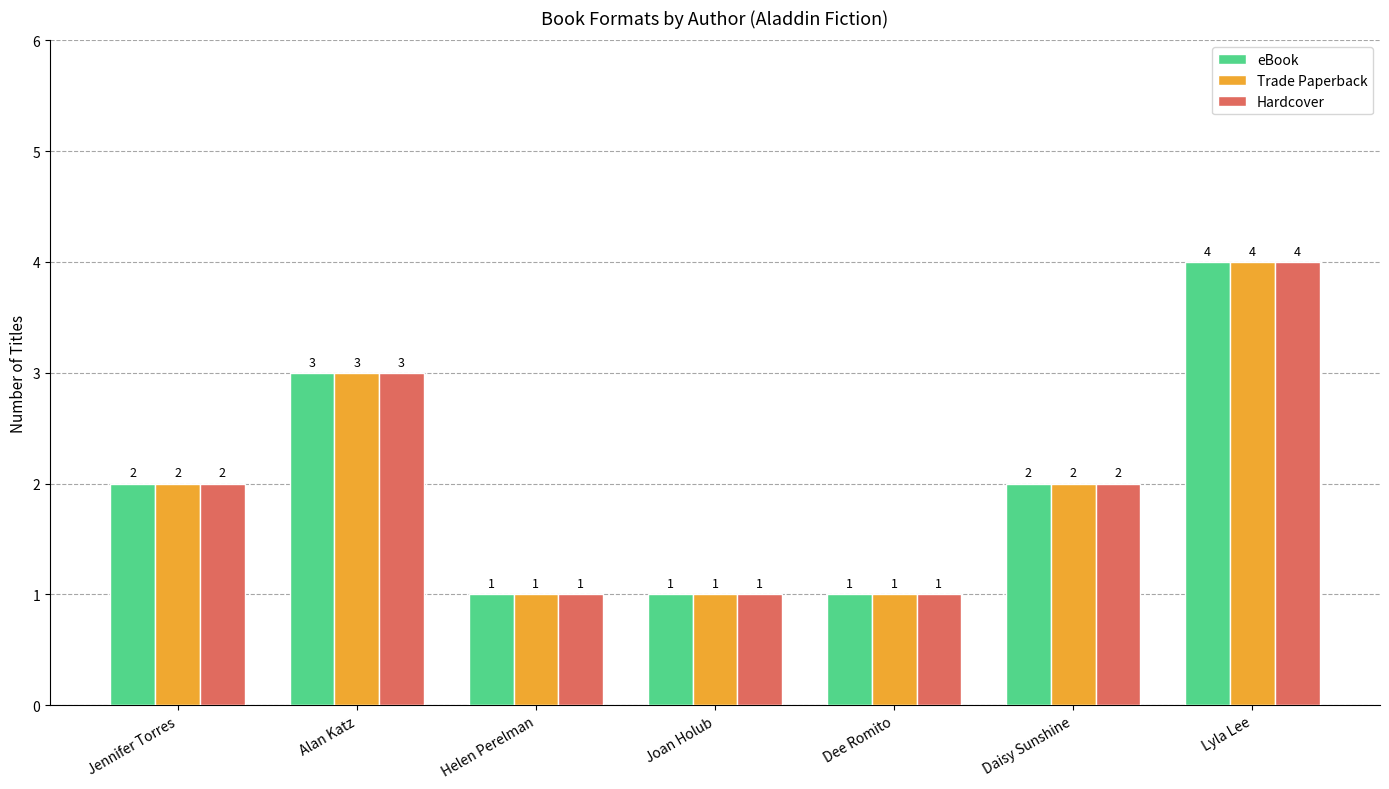

How many groups of bars are there?

7